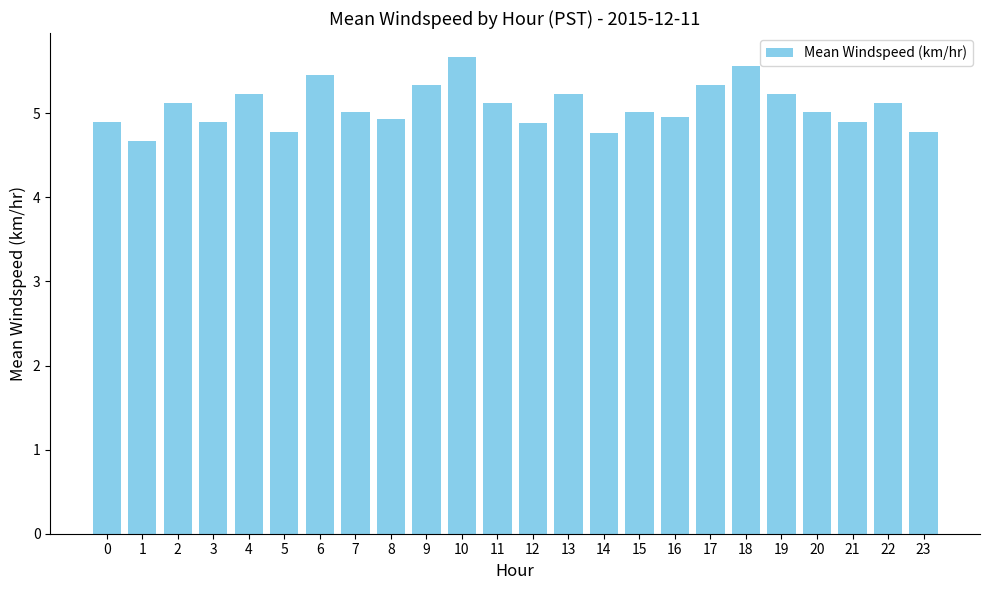

Between 20 and 17, which is larger?

17